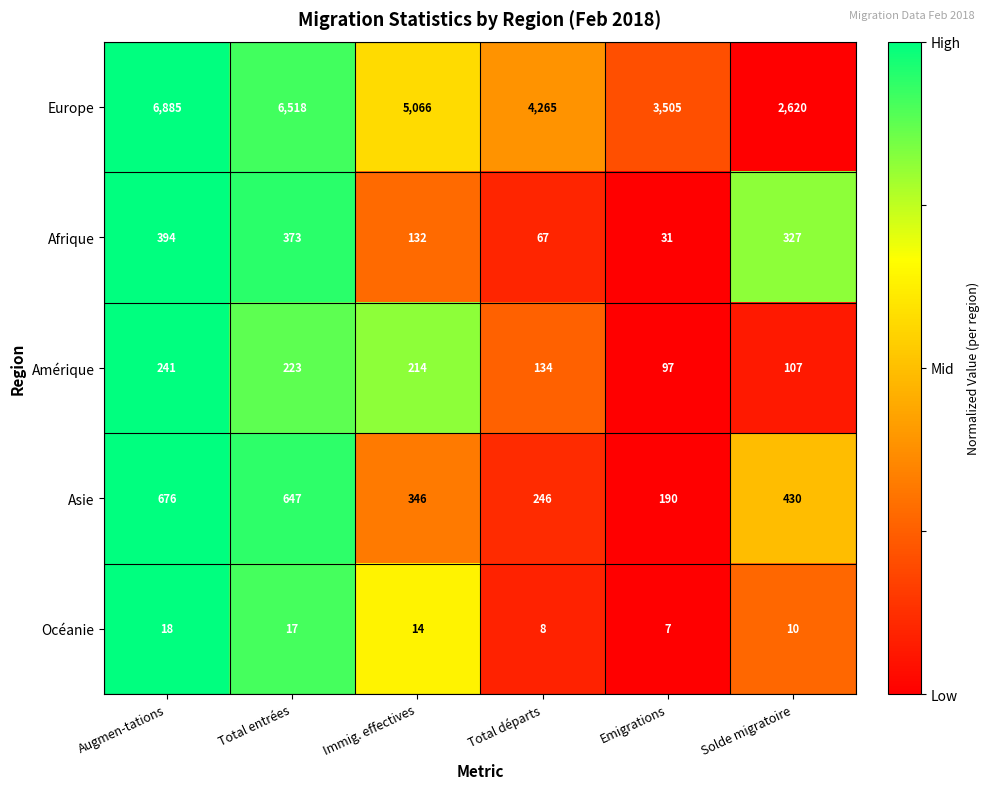

What is the sum of all Océanie values?

74